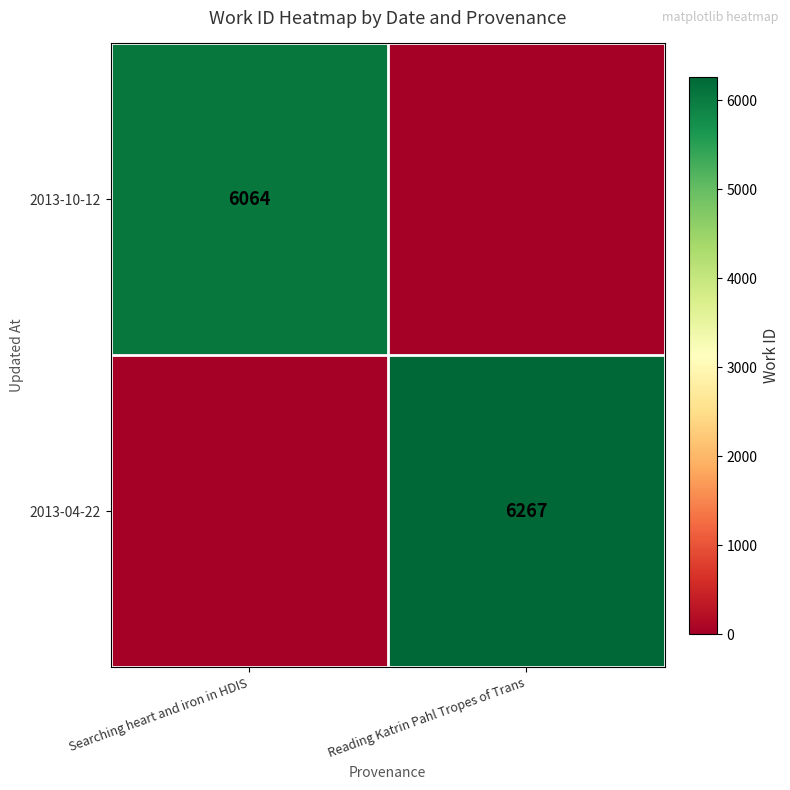

Is it true that 2013-10-12 equals 1548 at Searching heart and iron in HDIS?

False